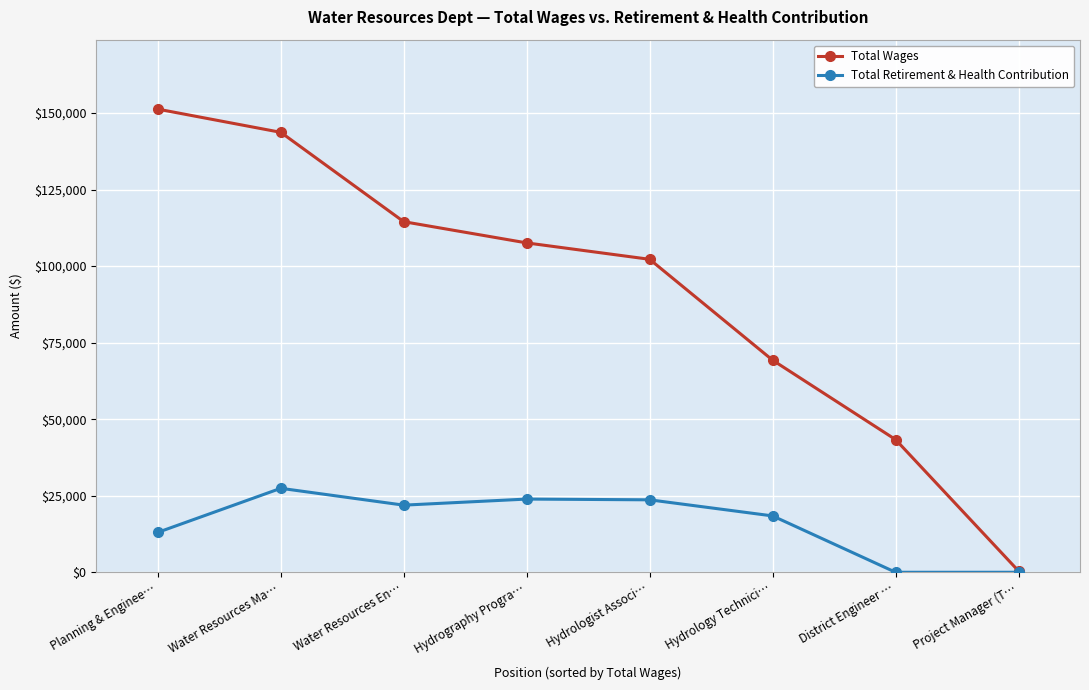

At which label does Total Wages first exceed 107569?

Planning & Enginee…